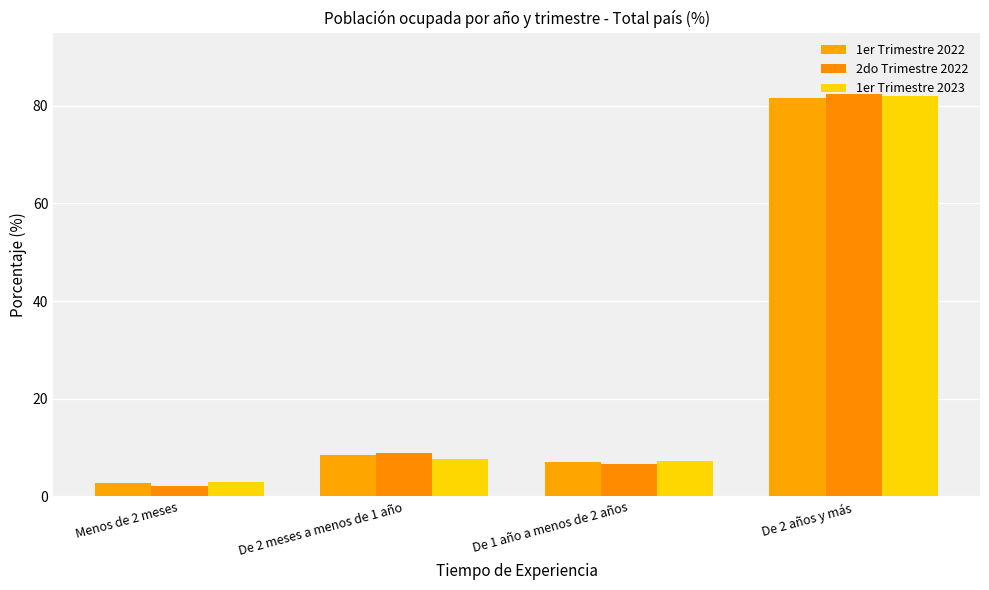

What is the difference between the second highest and second lowest values in the 2do Trimestre 2022 series?

2.2